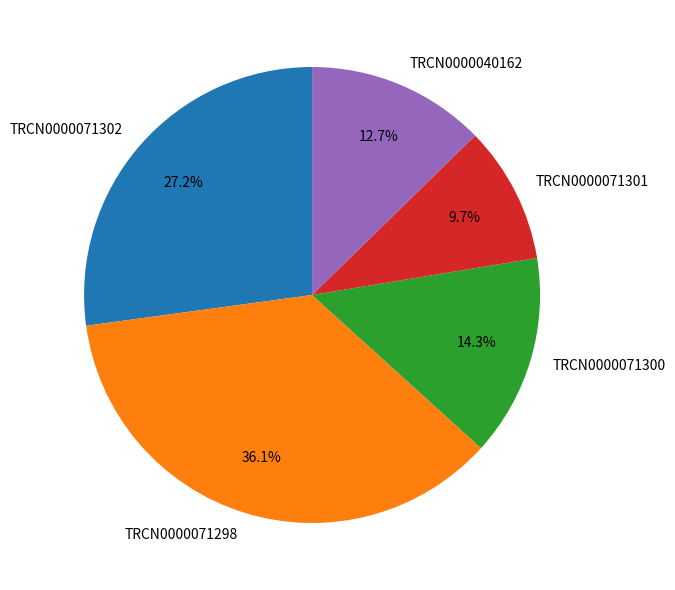

How many slices are in this pie chart?

5